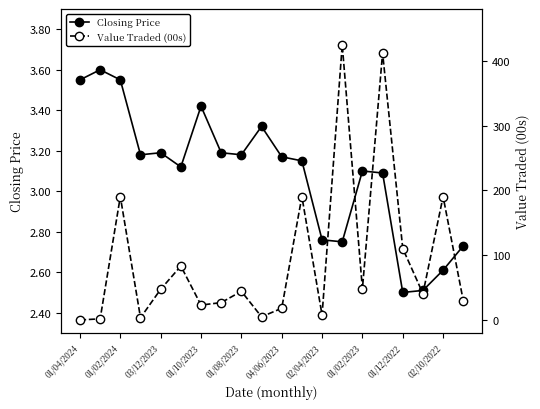

The value of Closing Price at 03/12/2023 is 3.2. True or false?

True